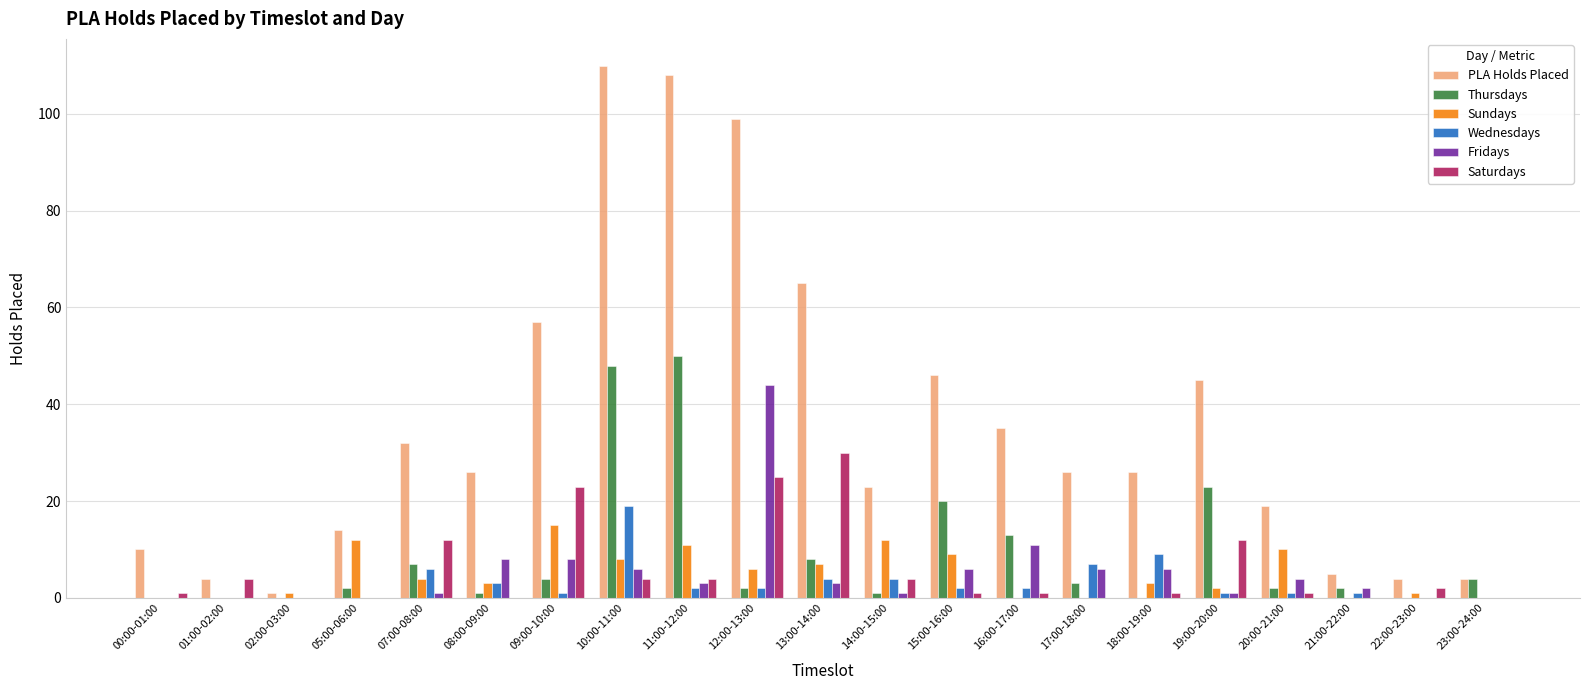

What are all the series names shown in the legend?

PLA Holds Placed, Thursdays, Sundays, Wednesdays, Fridays, Saturdays